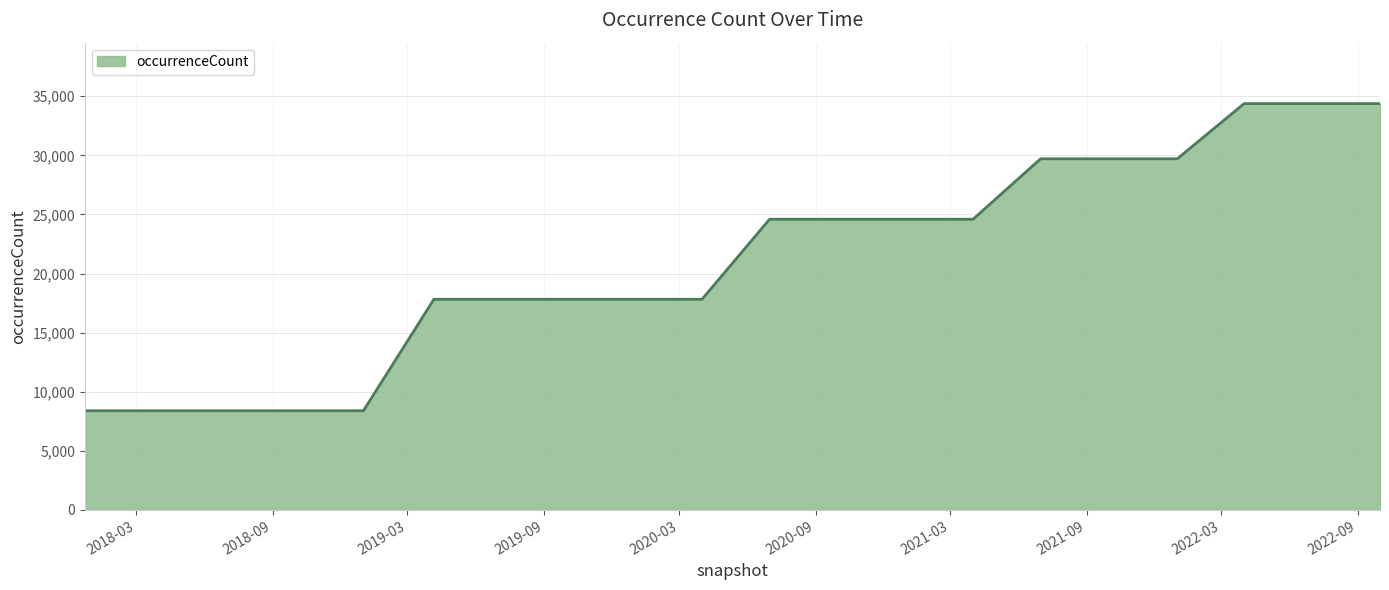

What is the difference between the maximum and minimum values?

25984